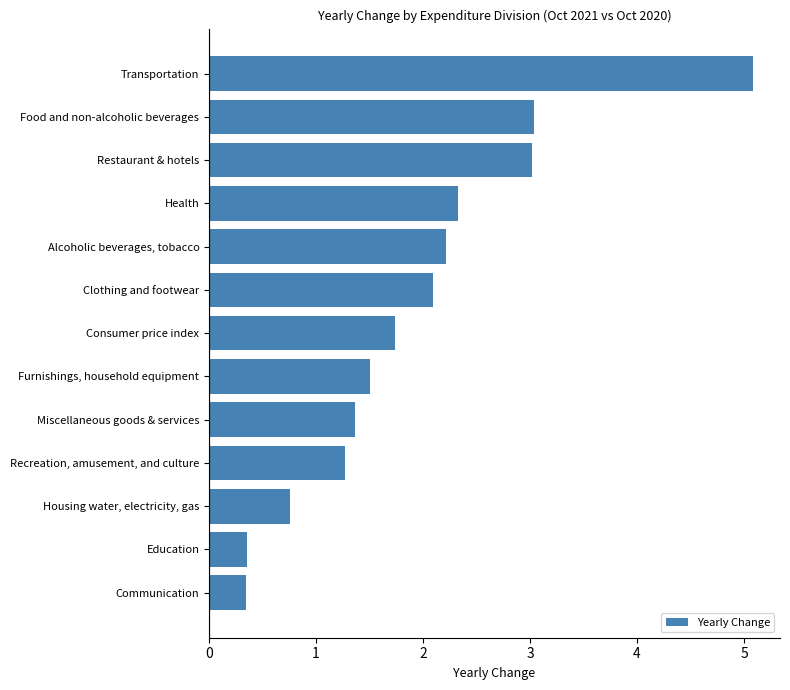

Does the chart contain any negative values?

No